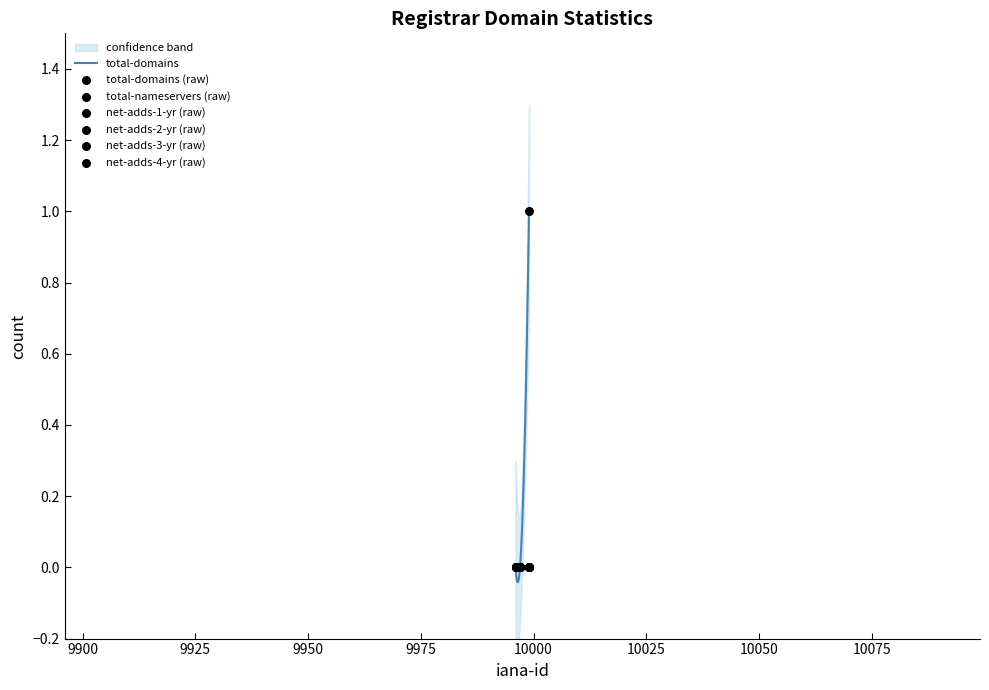

What are all the series names shown in the legend?

total-domains, total-nameservers, net-adds-1-yr, net-adds-2-yr, net-adds-3-yr, net-adds-4-yr